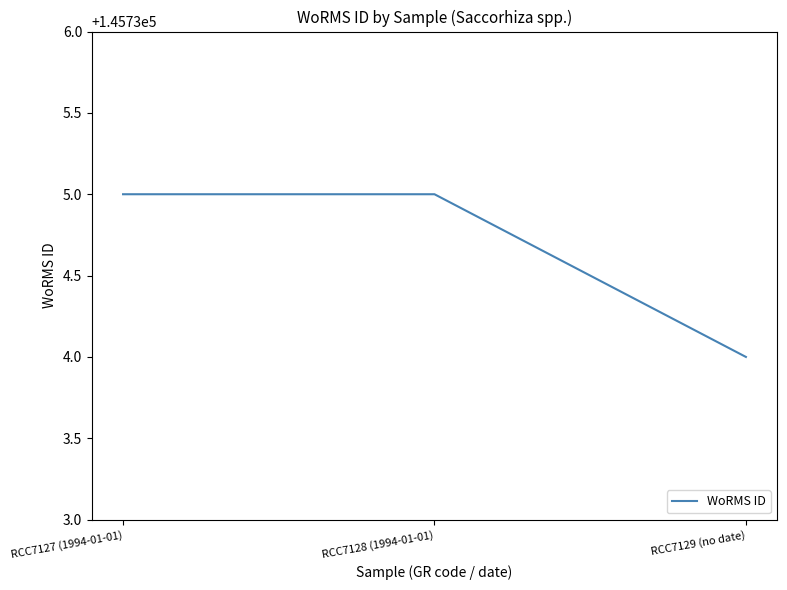

Count the values in the range 145734 to 145735.

3